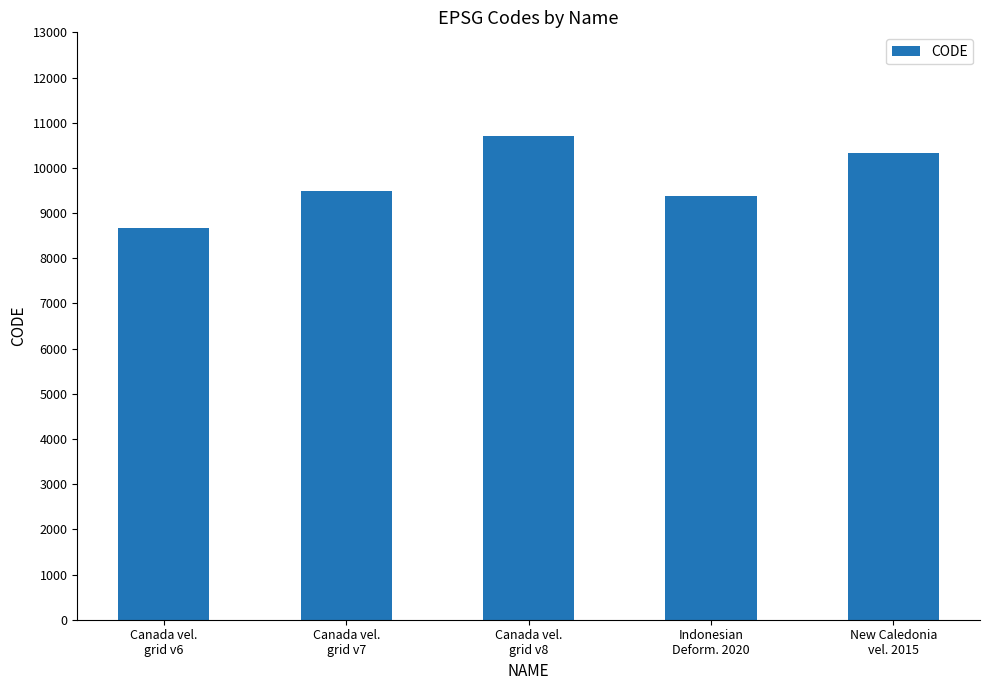

What is the value of the 2nd bar from the left?

9483